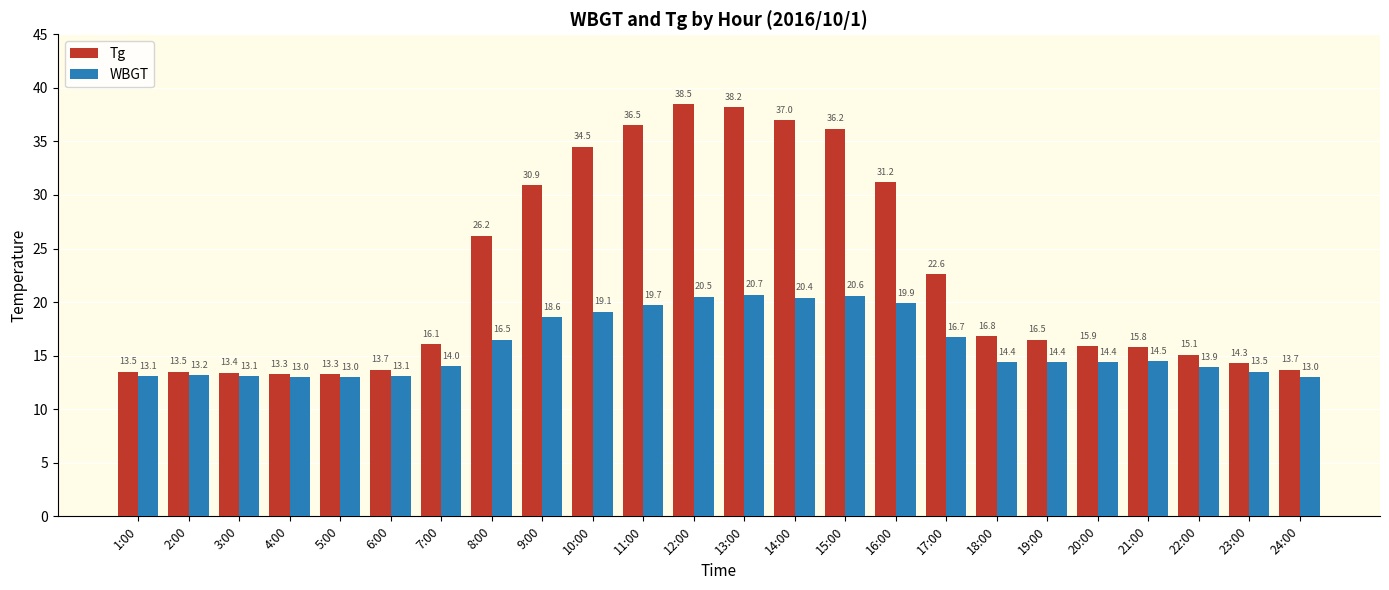

How many data points in Tg are above 16?

13